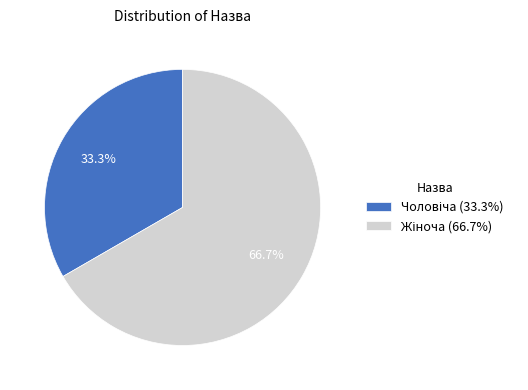

Is there a majority slice in this chart?

Yes